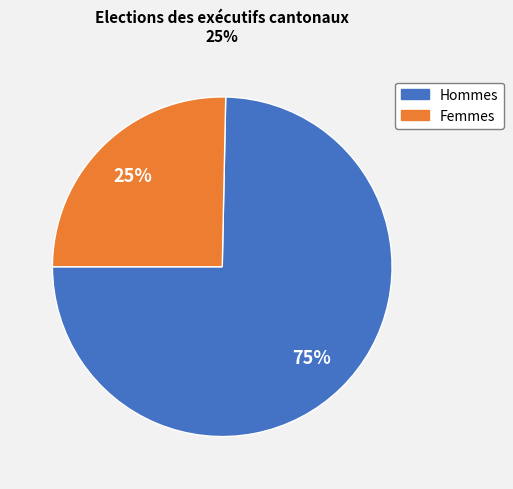

To the nearest percent, what is the combined percentage of Hommes and Femmes?

100%